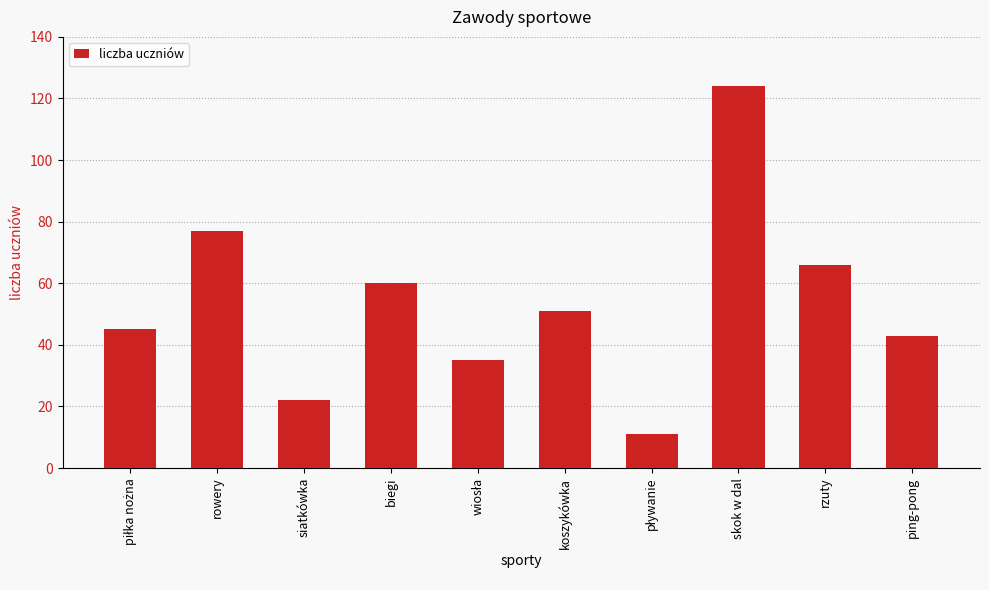

At which label does the data first exceed 51?

rowery